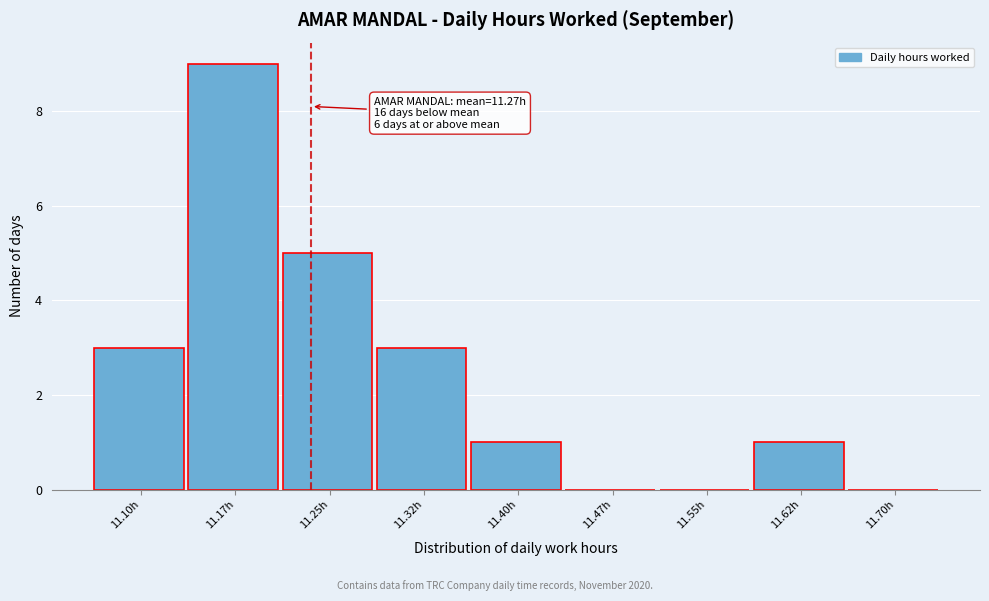

Reading right to left, transcribe all the data shown in this chart.

11.70h=0	11.62h=1	11.55h=0	11.47h=0	11.40h=1	11.32h=3	11.25h=5	11.17h=9	11.10h=3